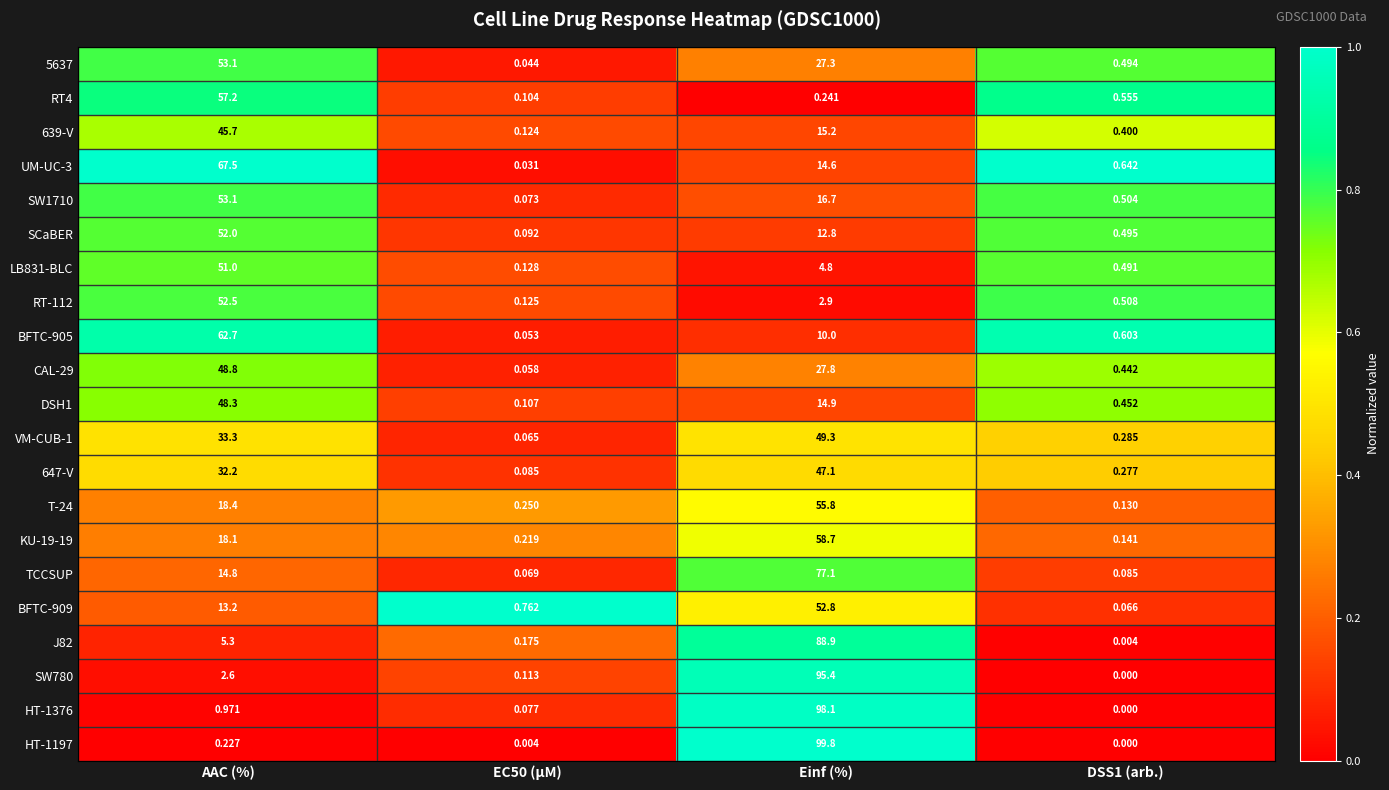

Which label corresponds to the largest value in the chart?

Einf (%)